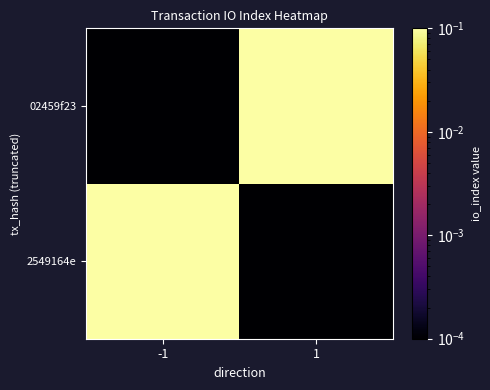

Which has a higher value, -1 or 1?

-1